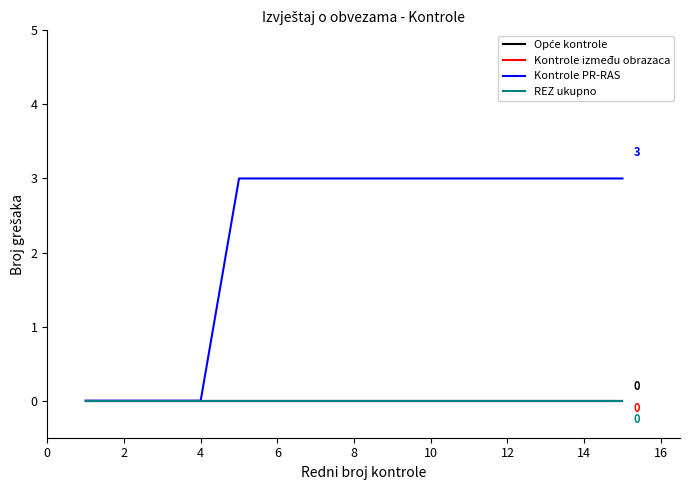

Is this an area chart (filled region under the line)?

No